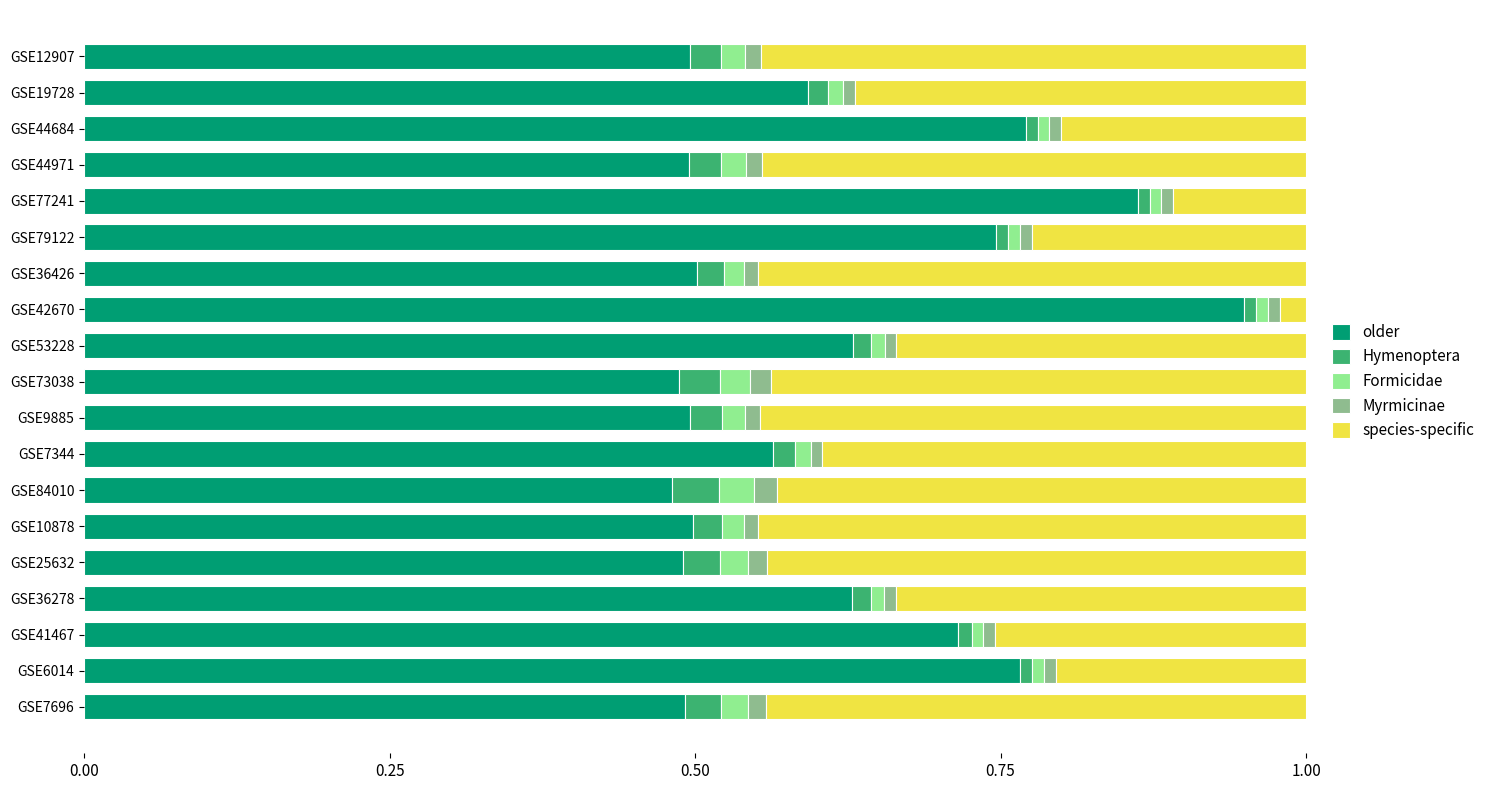

Is it true that older equals 0.5 at GSE9885?

True